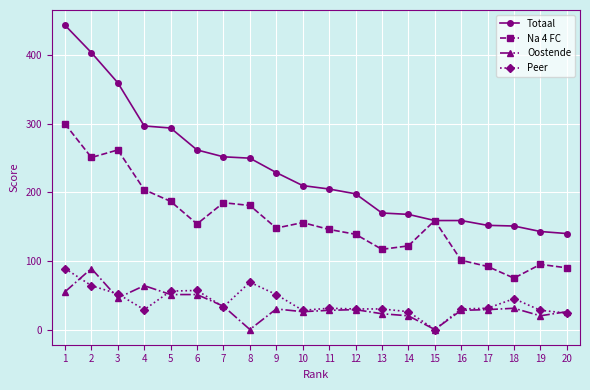

At which category does Peer reach its first local valley?

4